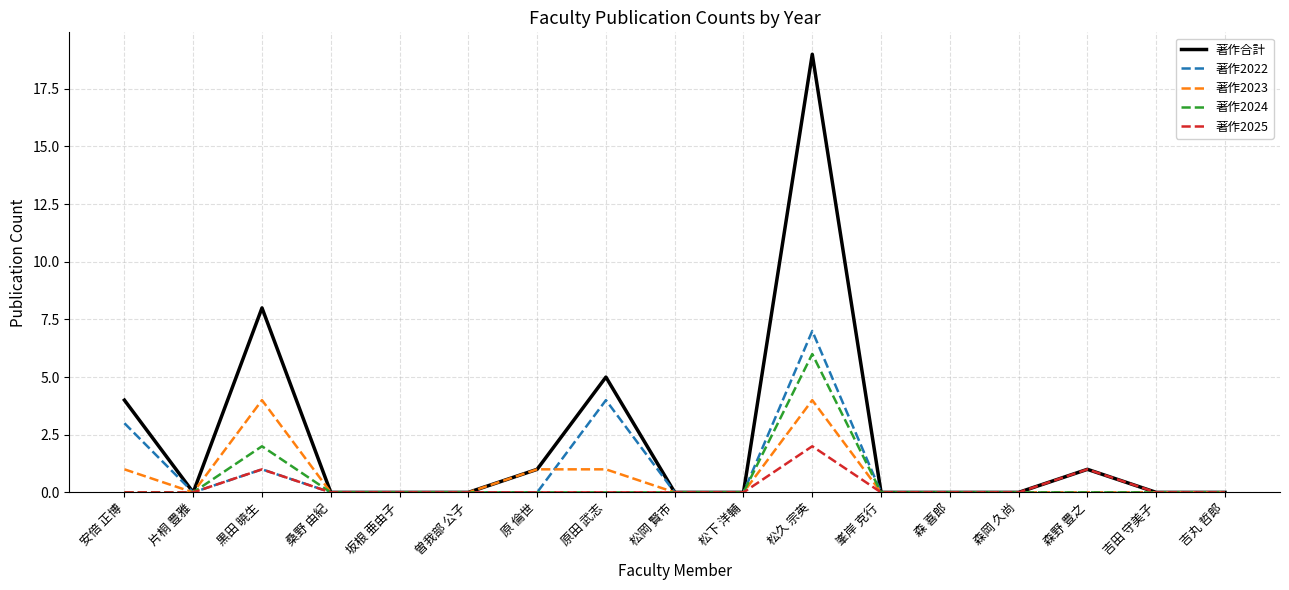

The 著作2023 series shows 0 at 曽我部 公子. True or false?

True